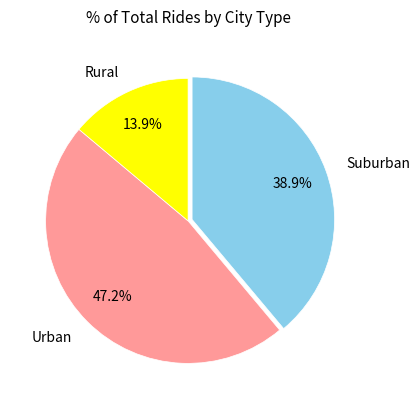

To the nearest percent, what is the average slice percentage?

33%